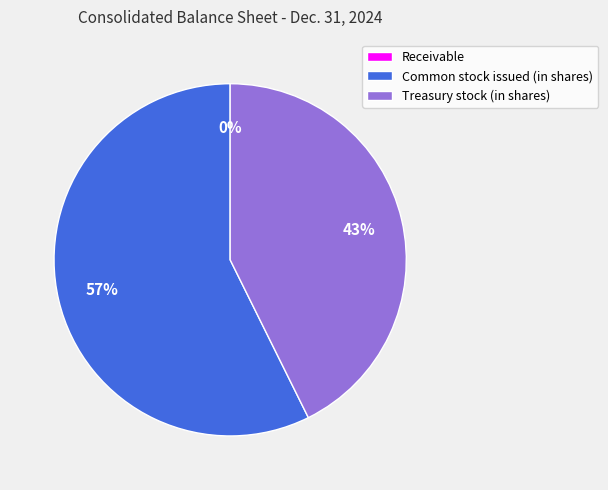

True or false: Treasury stock (in shares) accounts for 43% of the total.

True